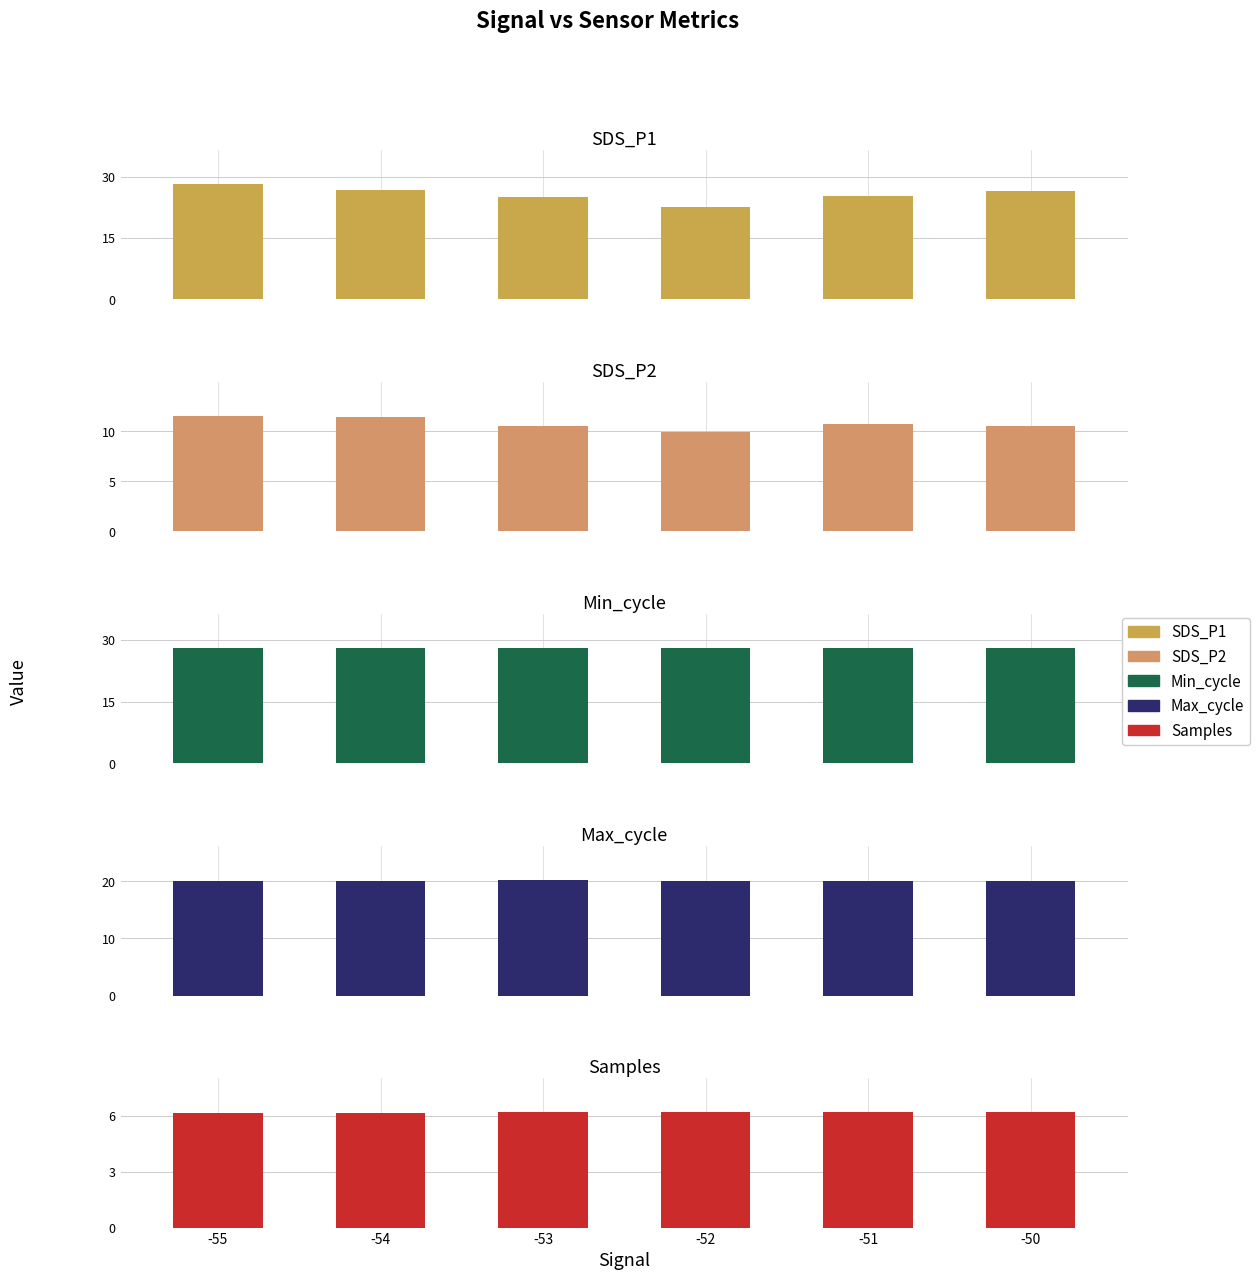

At which label does Max_cycle reach its peak?

-53